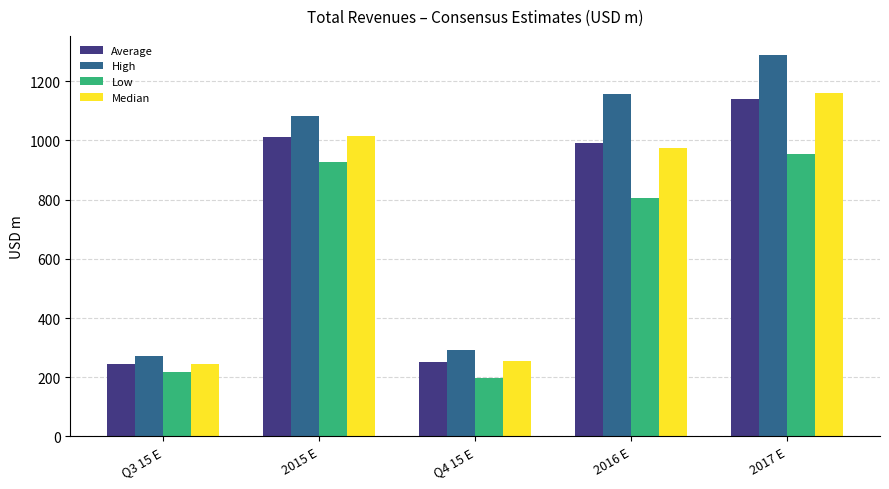

The Average series shows 1727.3 at 2015 E. True or false?

False